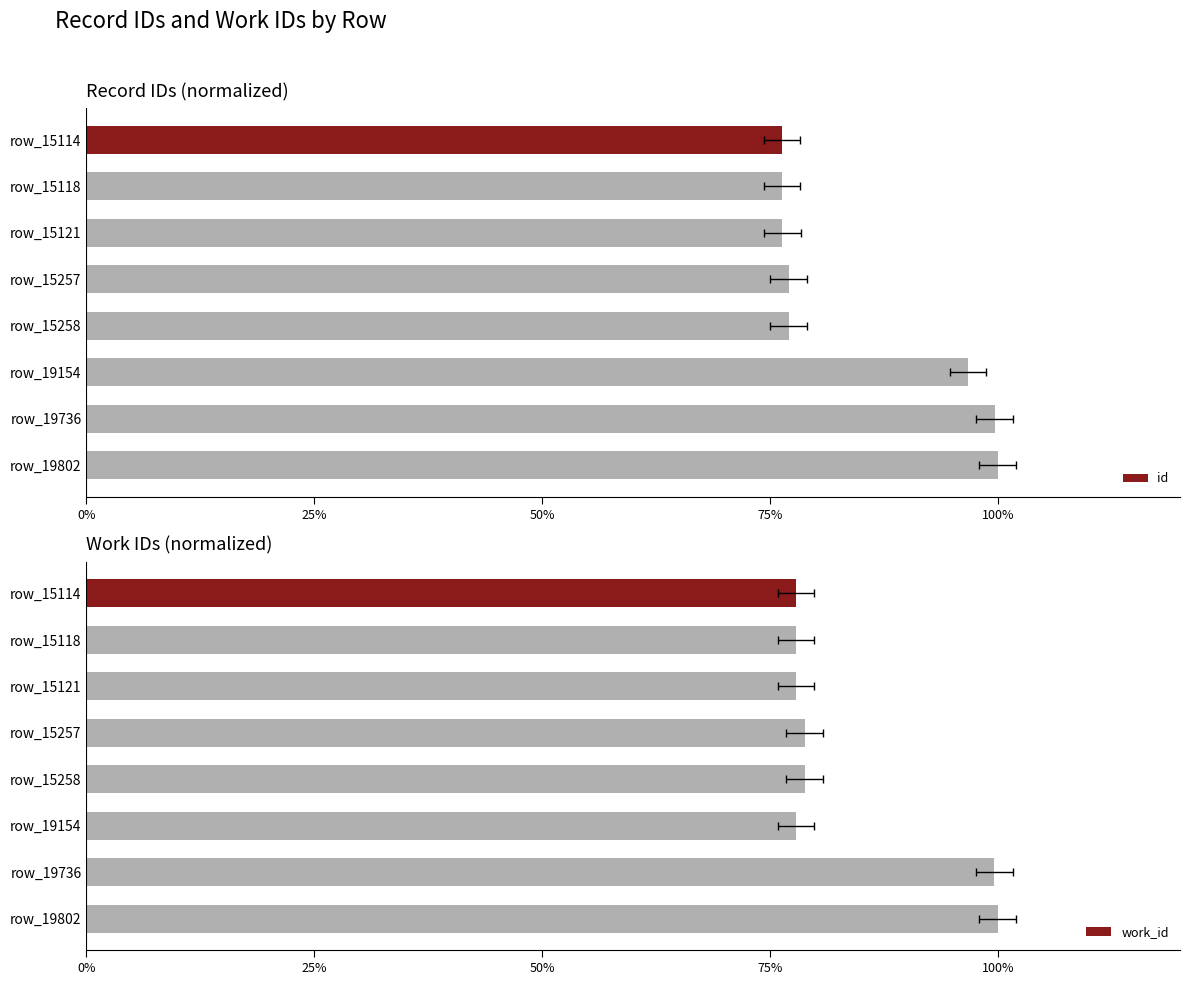

The value of id at 25% is 0.8. True or false?

True